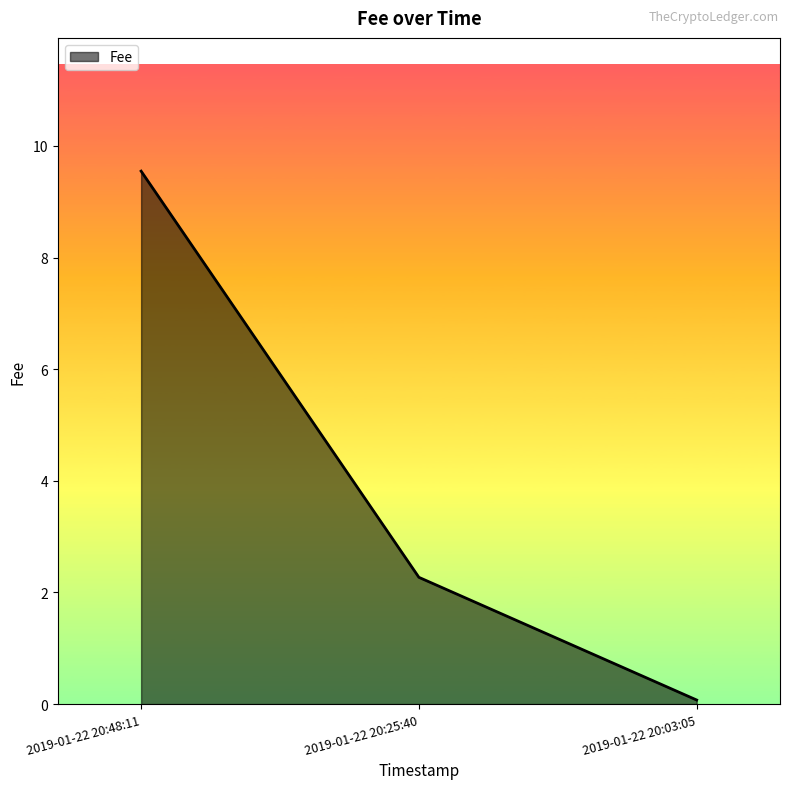

Reading left to right, extract all data points from this chart.

2019-01-22 20:48:11=9.5	2019-01-22 20:25:40=2.3	2019-01-22 20:03:05=0.1